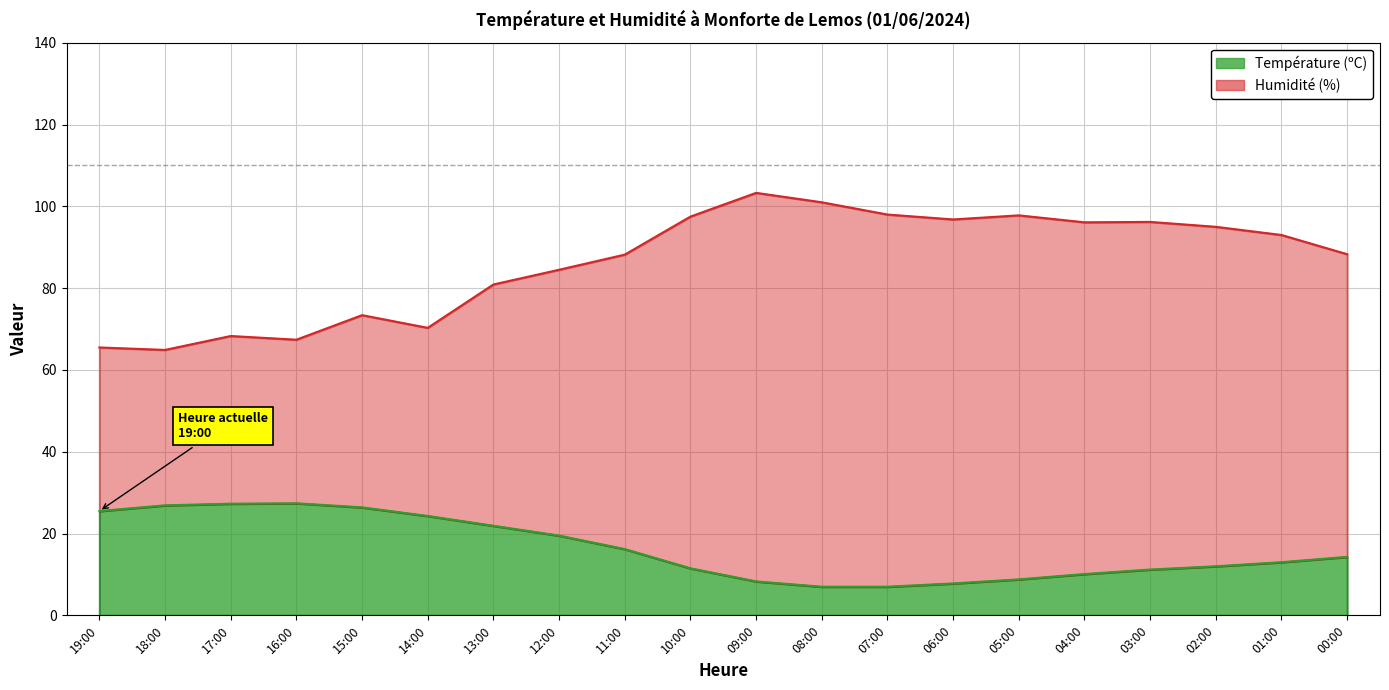

How many lines are shown in the chart?

2